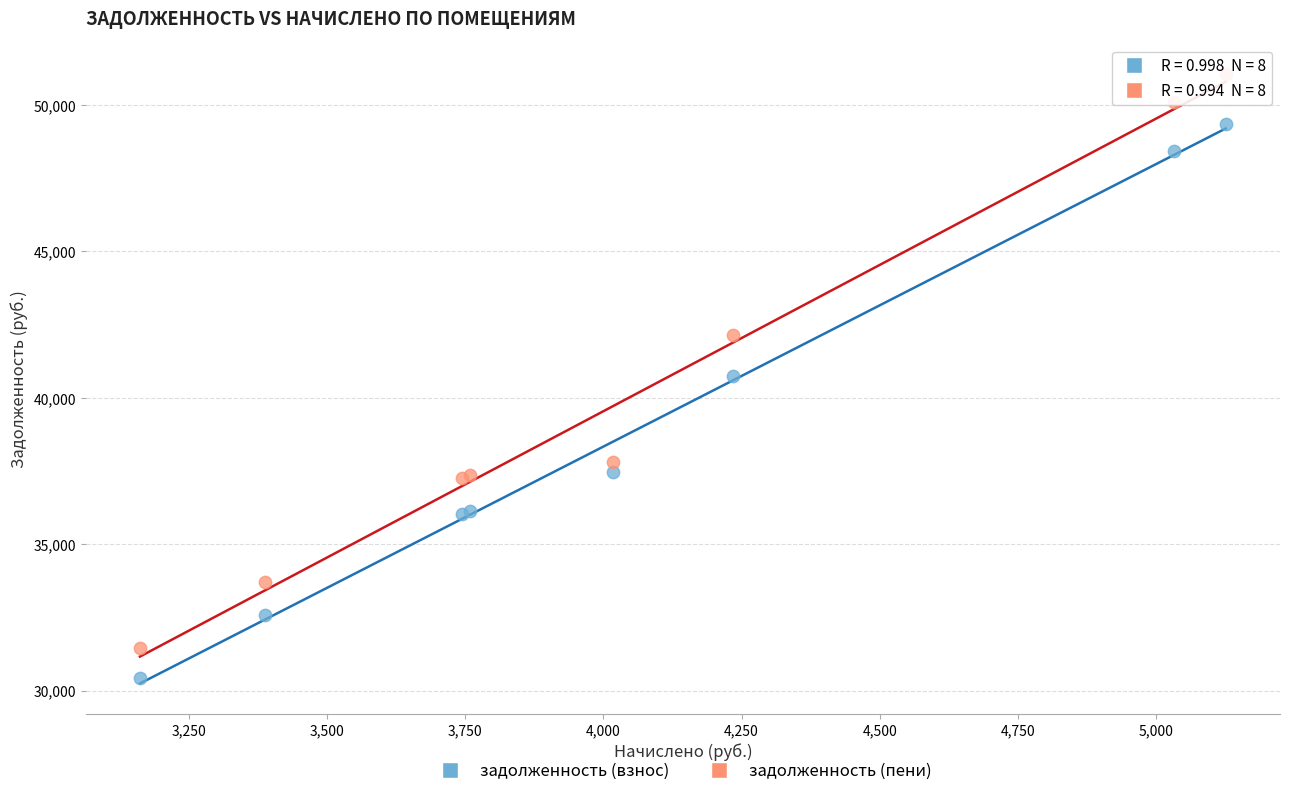

What are all the series names shown in the legend?

задолженность (взнос), задолженность (пени)